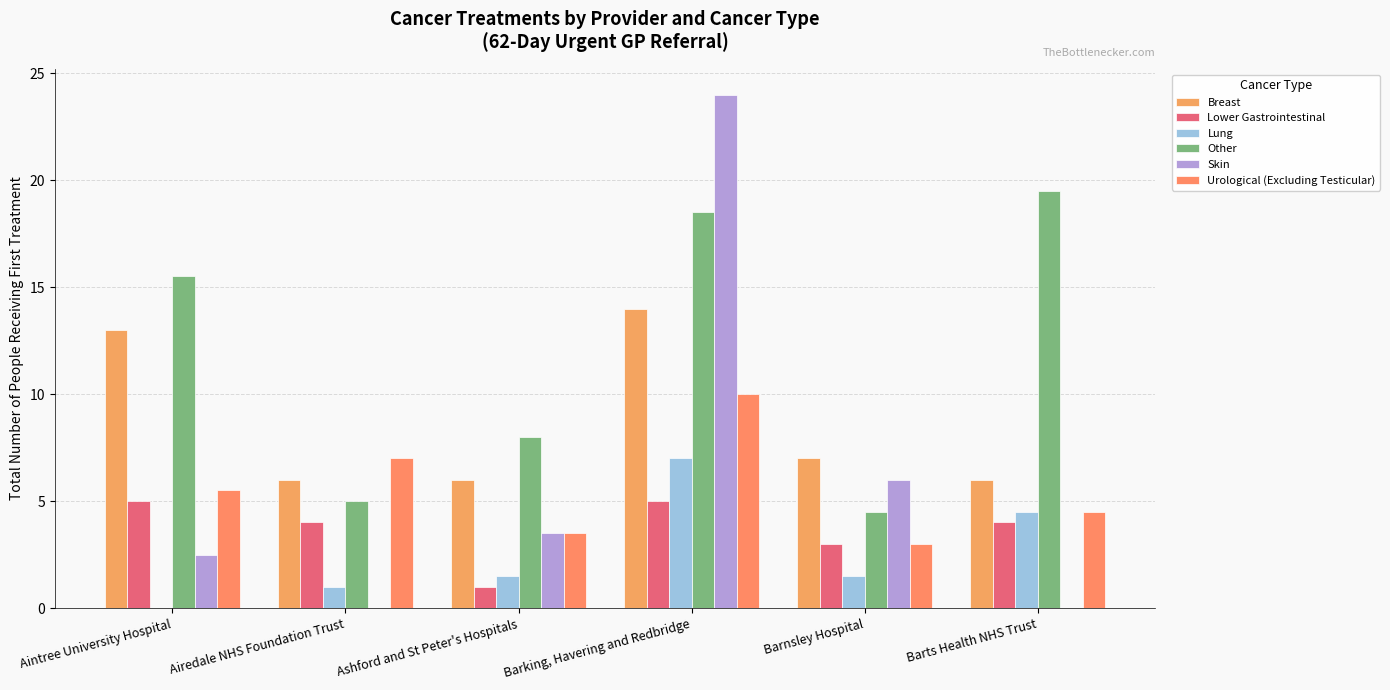

Read the Breast value at Ashford and St Peter's Hospitals.

6.0